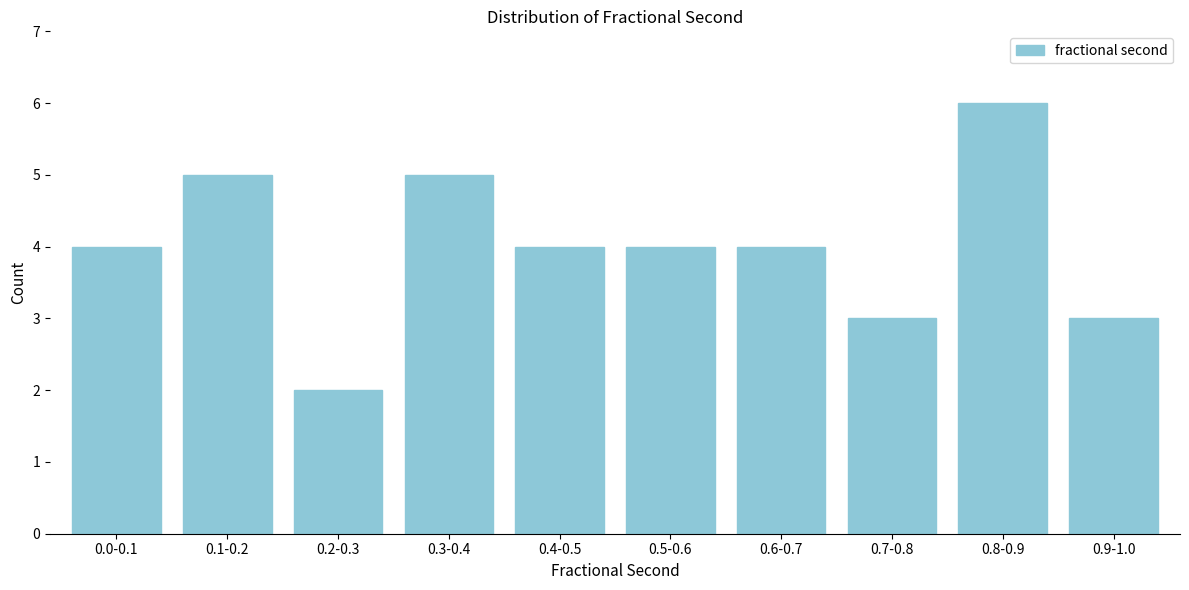

Reading left to right, list all the values displayed in this chart.

4	5	2	5	4	4	4	3	6	3